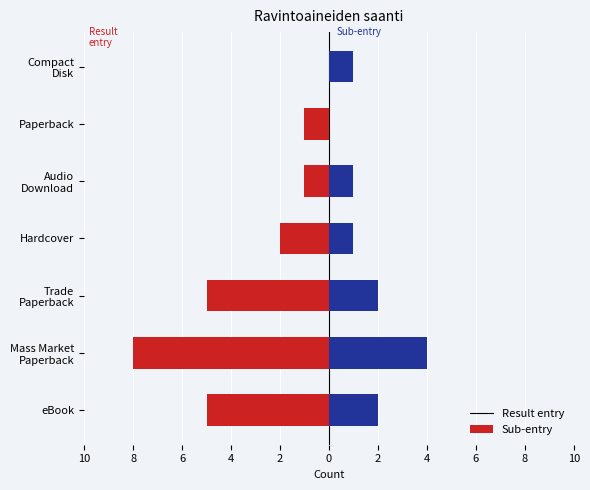

How many bars are there in each group?

2